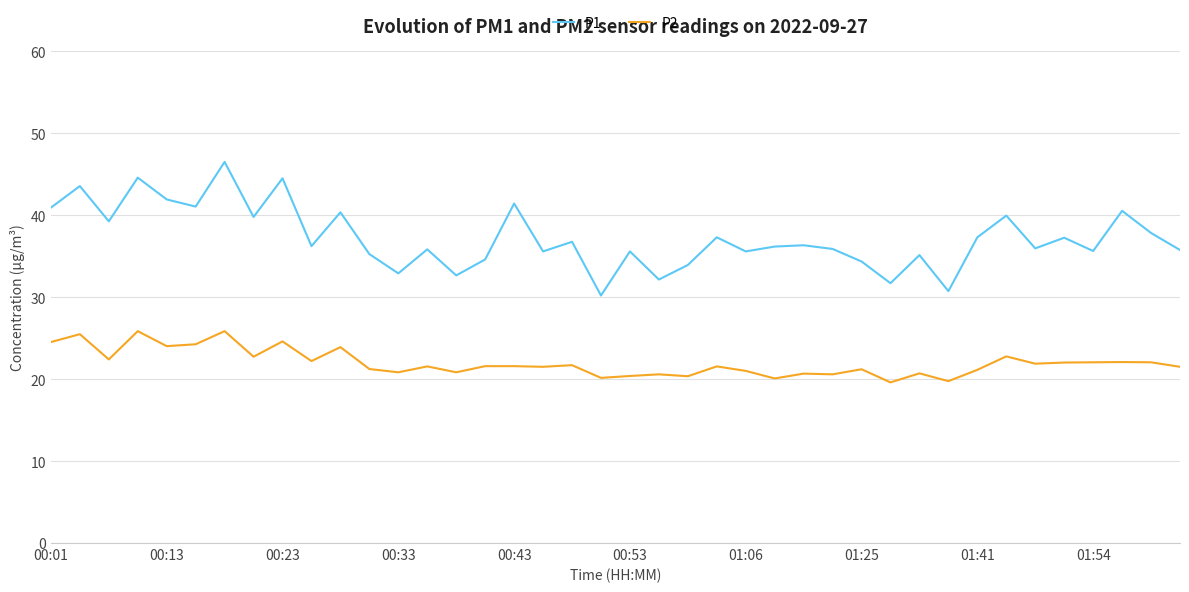

What is the maximum value for P2?

25.9